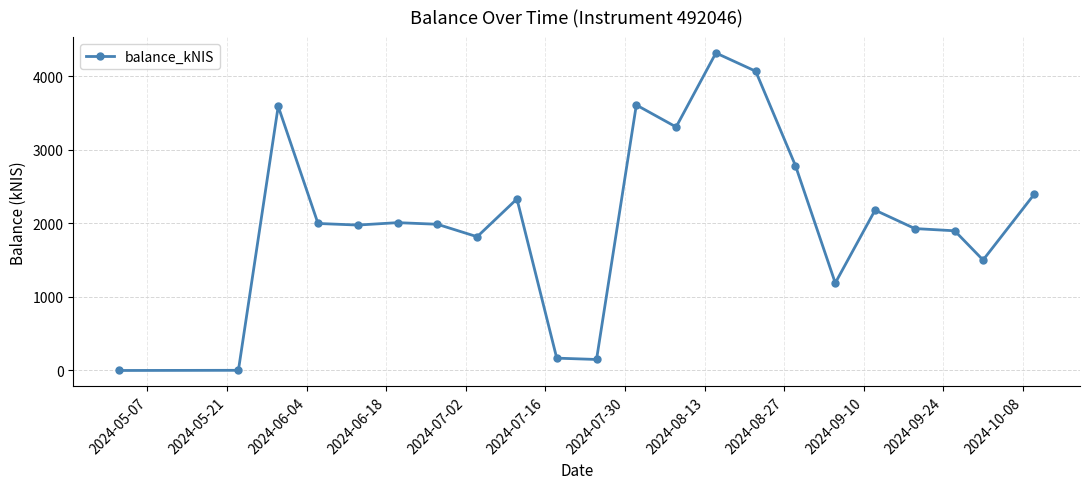

Count the number of categories in the chart.

22